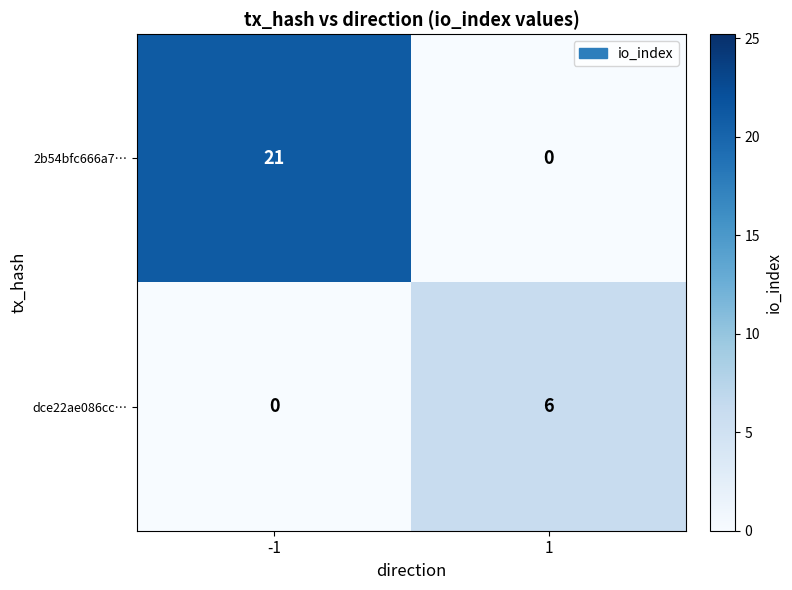

At which category does the chart reach its peak across all series?

-1